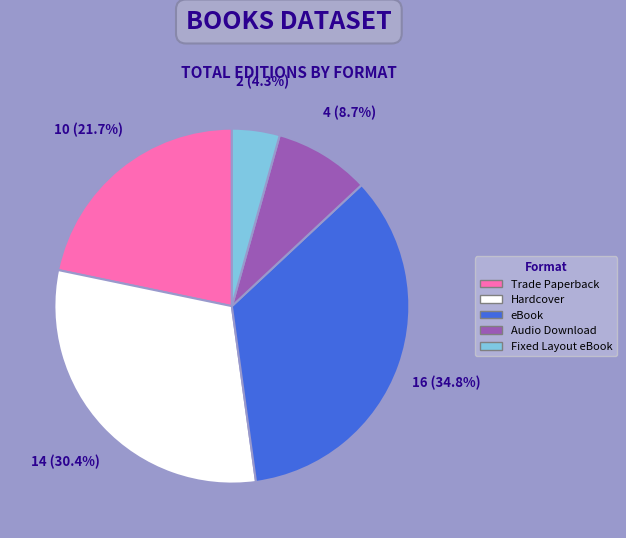

Which slice is the largest?

eBook